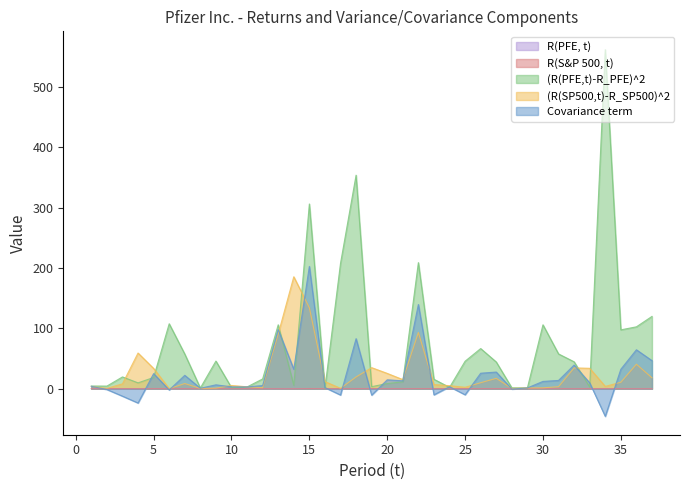

At 30, list the series in order from smallest to largest.

R(S&P 500, t), R(PFE, t), (R(SP500,t)-R_SP500)^2, Covariance term, (R(PFE,t)-R_PFE)^2